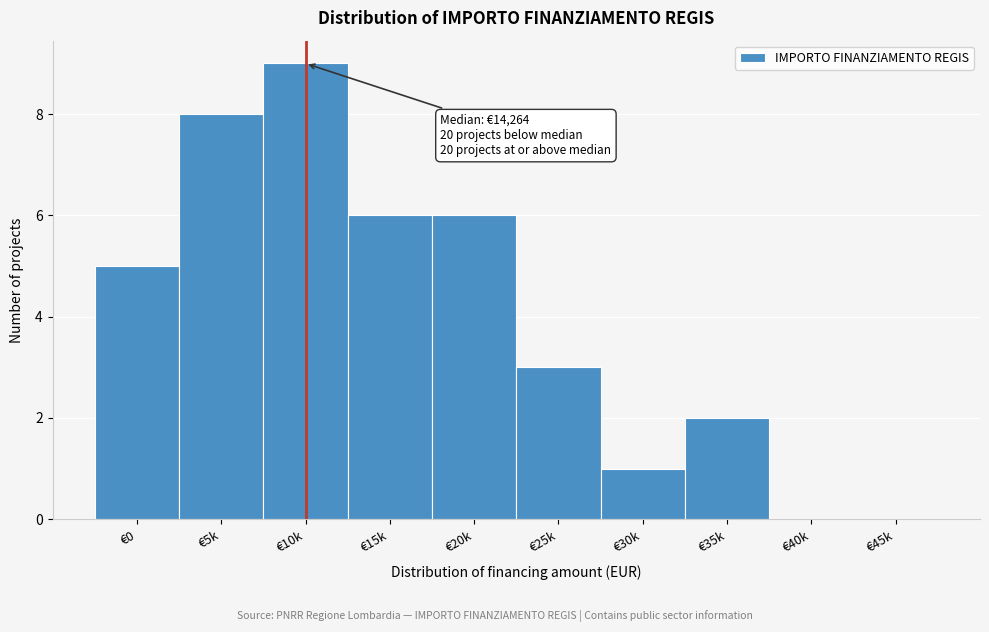

Reading left to right, extract all data points from this chart.

€0=5	€5k=8	€10k=9	€15k=6	€20k=6	€25k=3	€30k=1	€35k=2	€40k=0	€45k=0